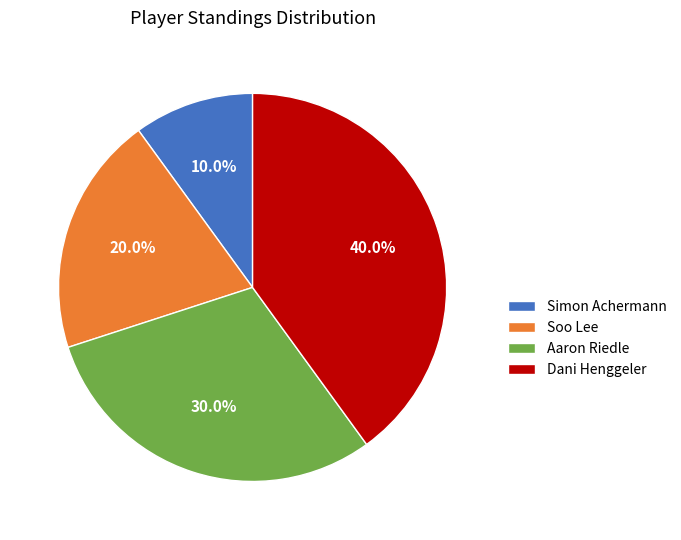

Which category has the smallest portion of the pie?

Simon Achermann